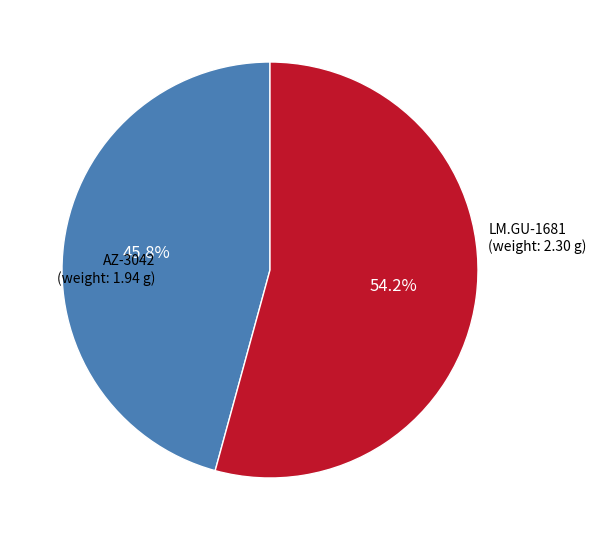

Does any single category account for the majority?

Yes